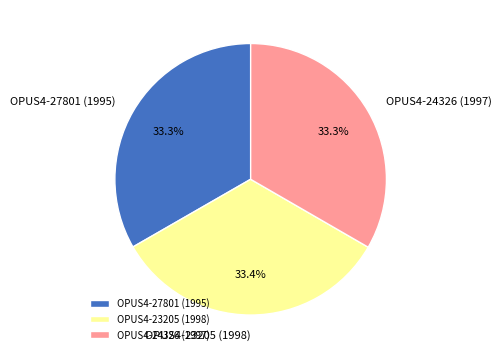

What is the ratio of the value at OPUS4-27801 (1995) to the value at OPUS4-23205 (1998)?

1.0